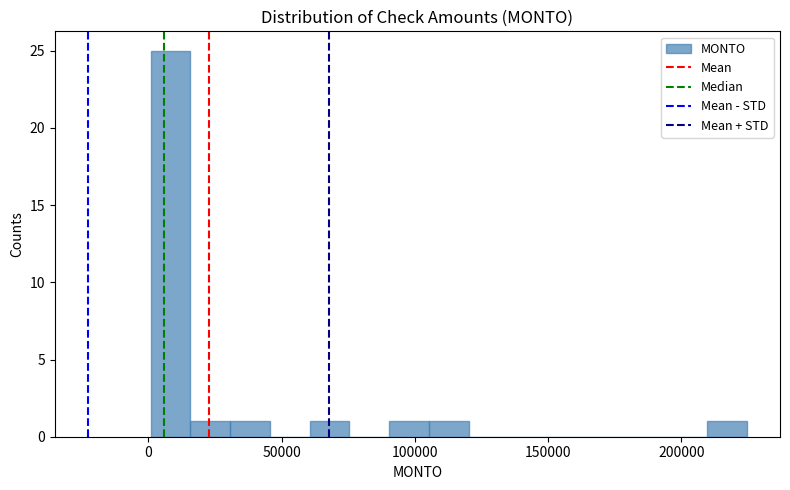

Around what value on the x-axis is the tallest bar? Give the approximate position of its centre, as read against the axis.

10000